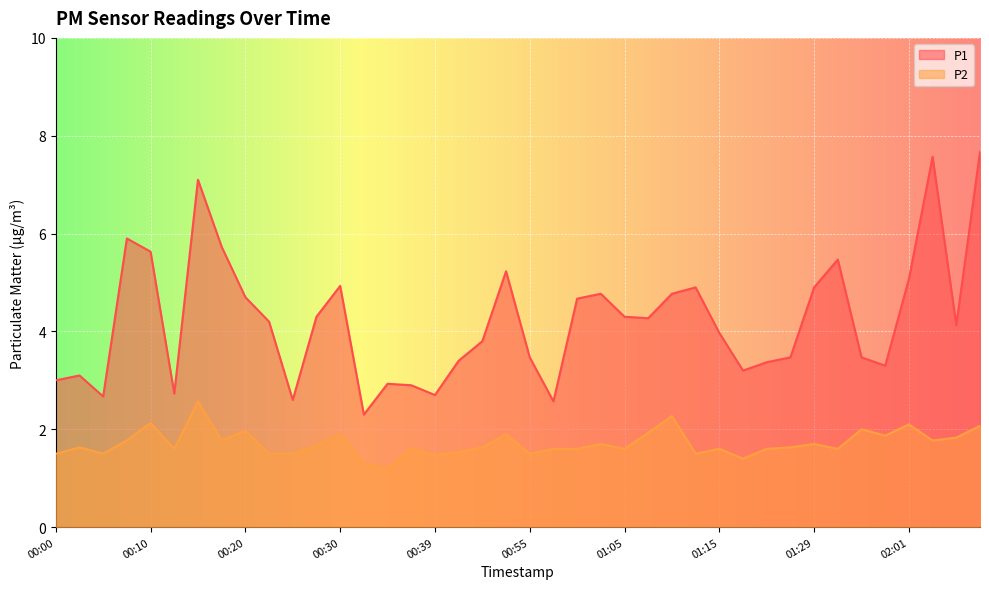

What is the average value of the P2 series?

1.7